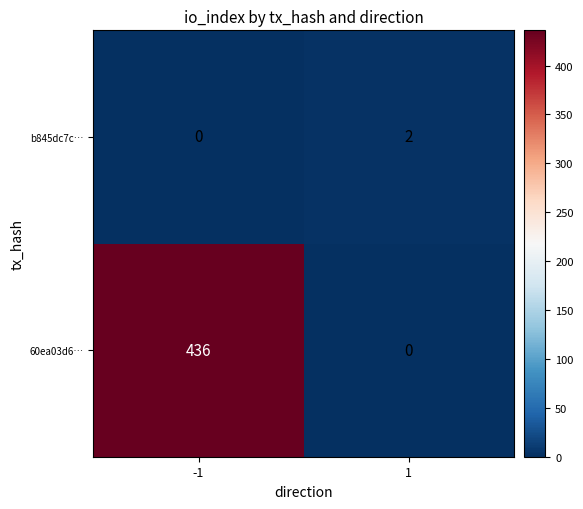

What is the maximum value shown in the chart?

436